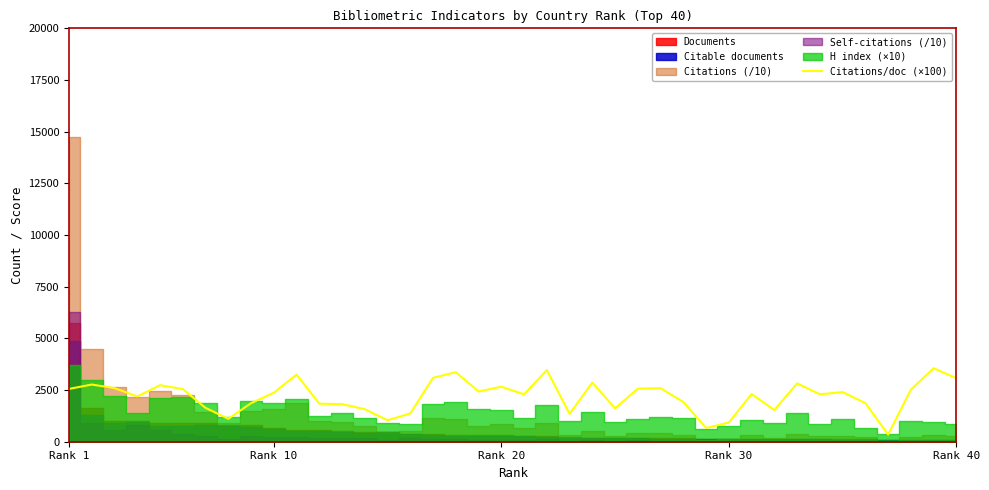

What is the average value?

2194.3